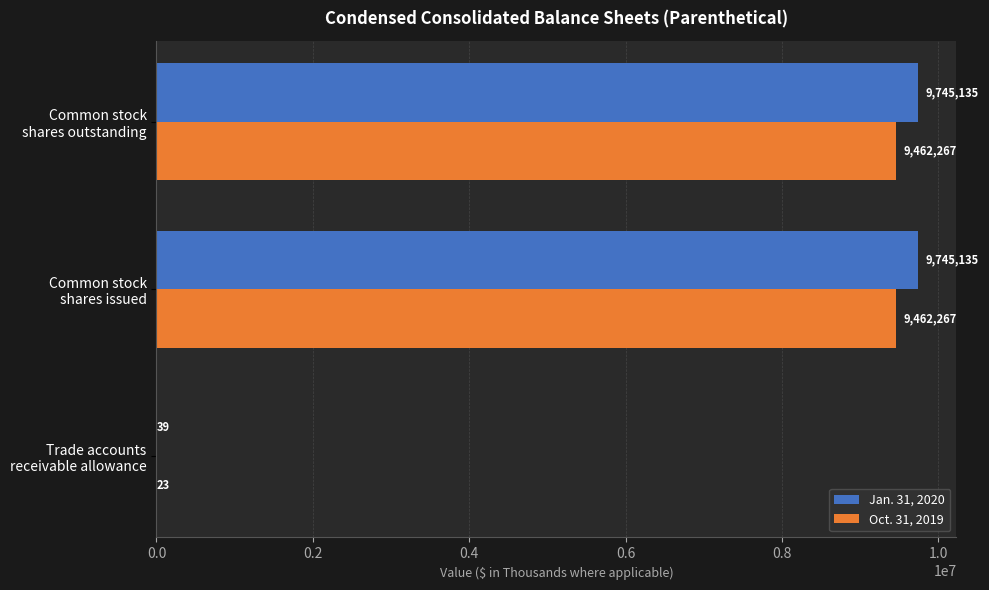

Which series has the largest total across all categories?

Jan. 31, 2020